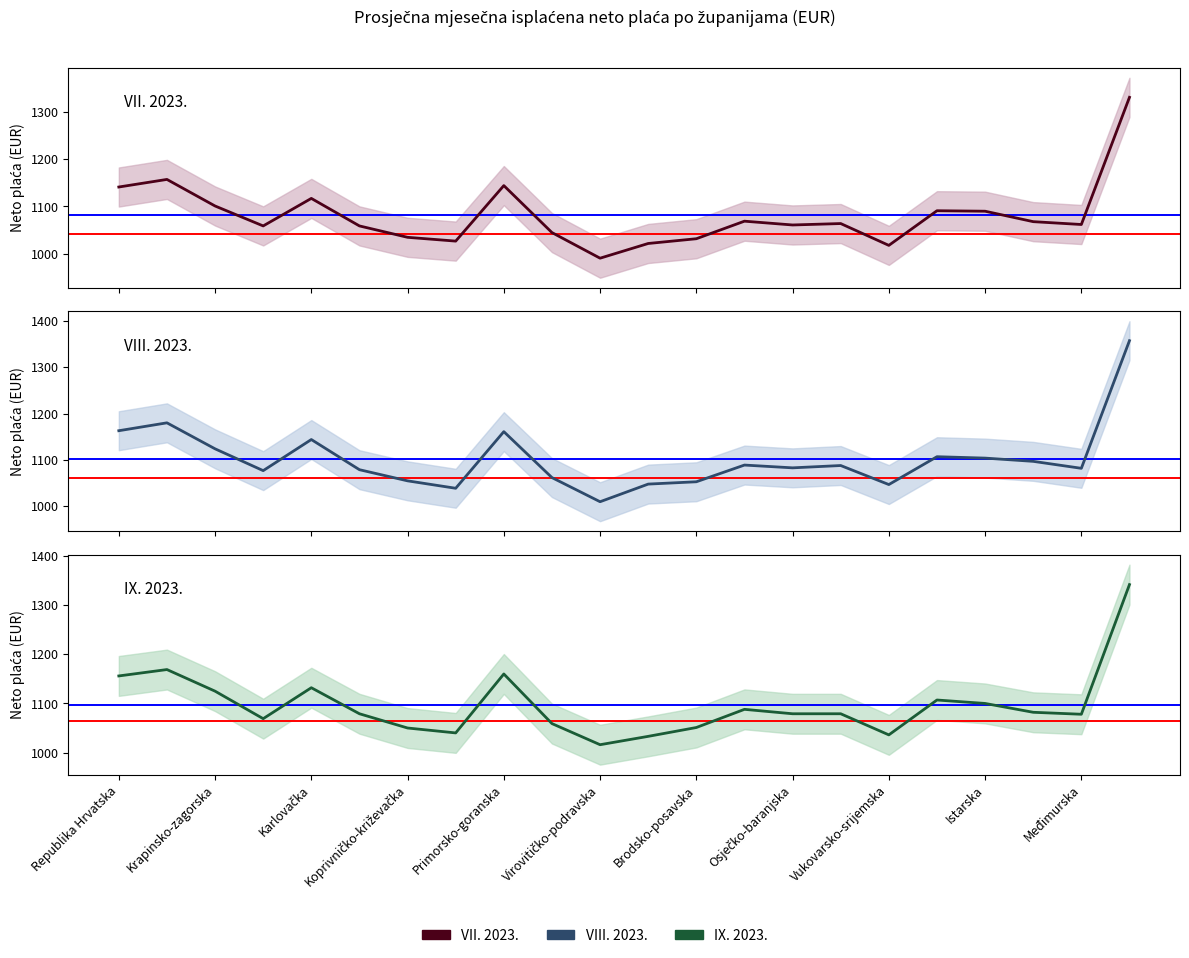

How many lines are shown in the chart?

3